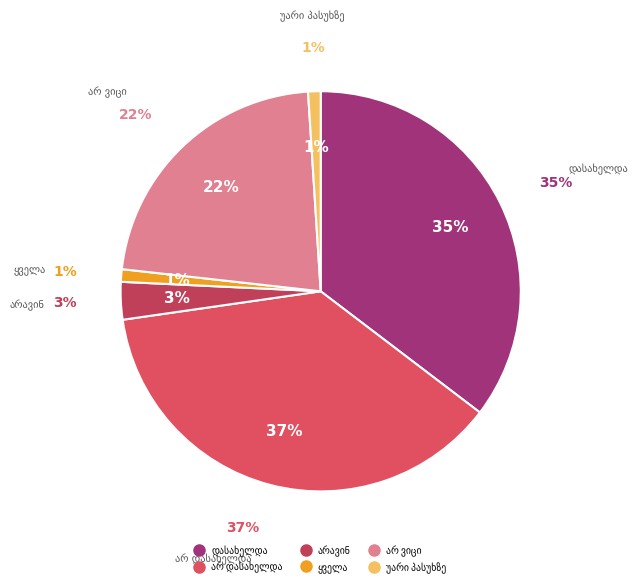

To the nearest percent, what is the difference between the ყველა and არ დასახელდა slice percentages?

36%